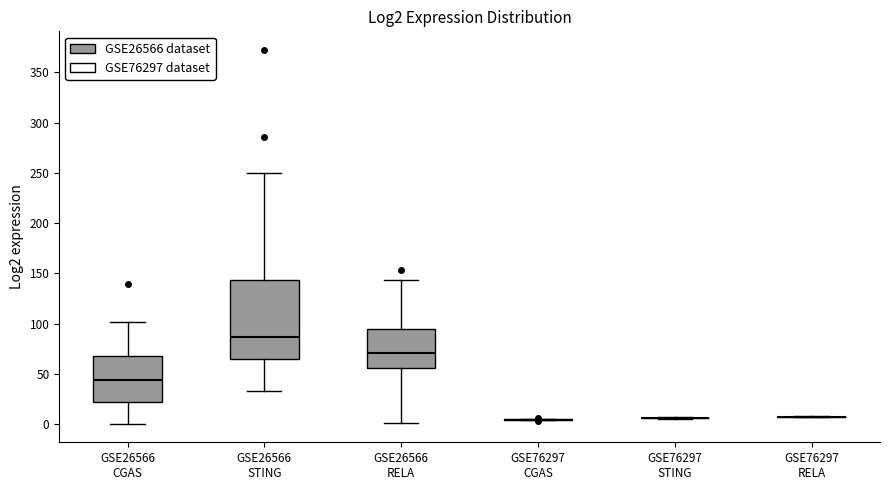

Reading left to right, read every box against the y-axis: the position of its median line, the range the box covers, and the ends of its whiskers. The values are not printed on the chart, so give them approximately, as read against the axis.

GSE26566 CGAS: median 45, box 20 to 70, whiskers 0 to 100
GSE26566 STING: median 85, box 65 to 145, whiskers 35 to 250
GSE26566 RELA: median 70, box 55 to 95, whiskers 0 to 145
GSE76297 CGAS: box collapsed to a line at 5, whiskers 5 to 5
GSE76297 STING: box collapsed to a line at 5, whiskers 5 to 5
GSE76297 RELA: box collapsed to a line at 10, whiskers 5 to 10